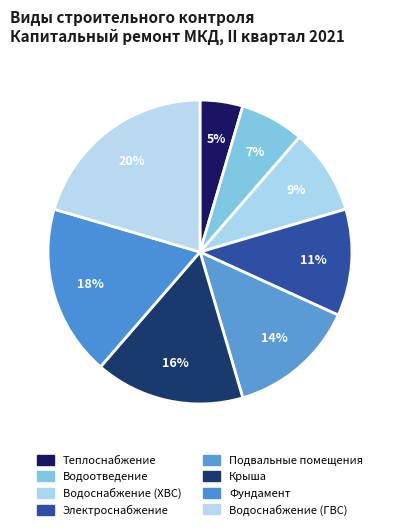

How many slices are in this pie chart?

8